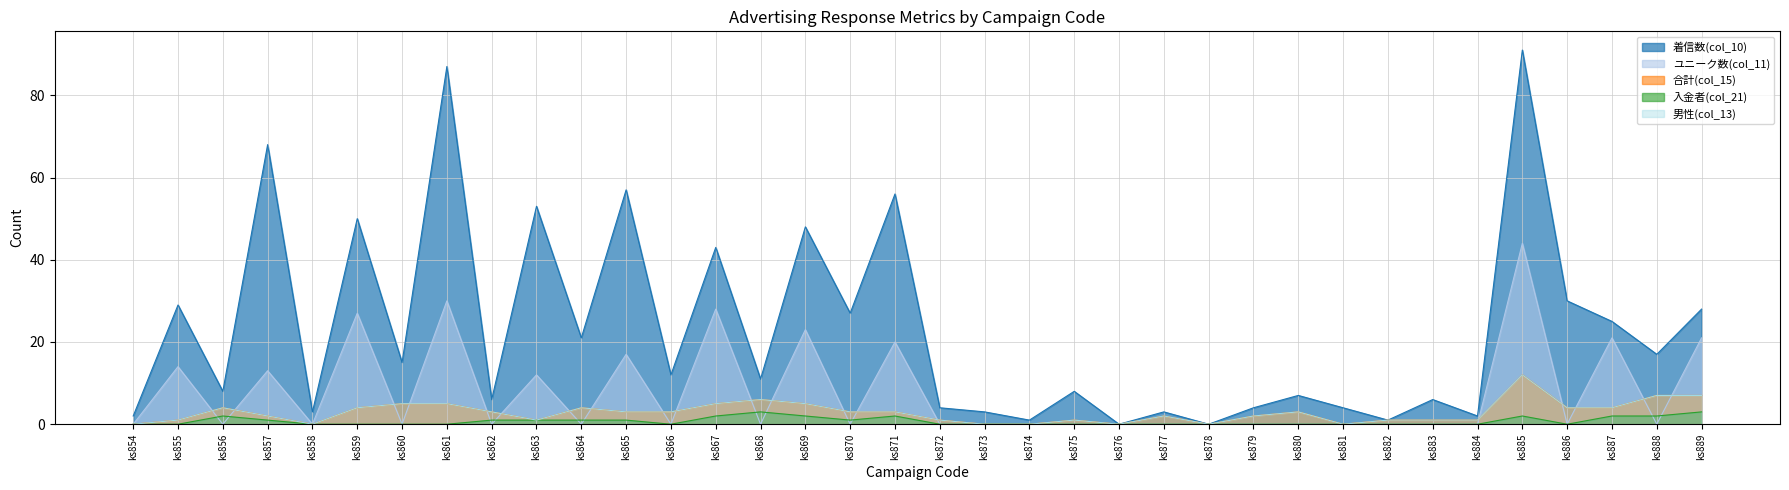

Reading right to left, extract all data points from this chart.

着信数(col_10): 28	17	25	30	91	2	6	1	4	7	4	0	3	0	8	1	3	4	56	27	48	11	43	12	57	21	53	6	87	15	50	3	68	8	29	2
ユニーク数(col_11): 21	0	21	0	44	0	0	0	0	0	0	0	0	0	0	0	0	0	20	0	23	0	28	0	17	0	12	0	30	0	27	0	13	0	14	0
合計(col_15): 7	7	4	4	12	1	1	1	0	3	2	0	2	0	1	0	0	1	3	3	5	6	5	3	3	4	1	3	5	5	4	0	2	4	1	0
入金者(col_21): 3	2	2	0	2	0	0	0	0	0	0	0	0	0	0	0	0	0	2	1	2	3	2	0	1	1	1	1	0	0	0	0	1	2	0	0
男性(col_13): 7	7	4	4	12	1	1	1	0	3	2	0	2	0	1	0	0	1	3	3	5	6	5	3	3	4	1	3	5	5	4	0	2	4	1	0